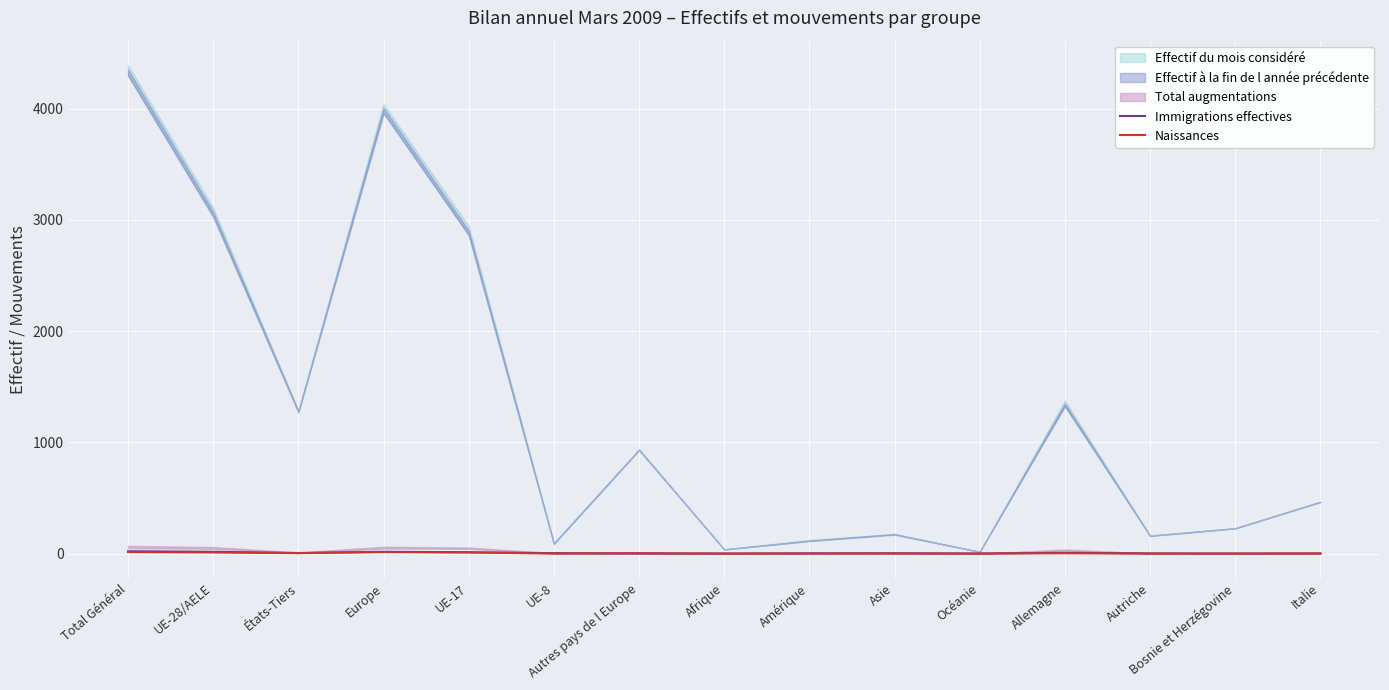

How many data points in Naissances are less than 2?

7